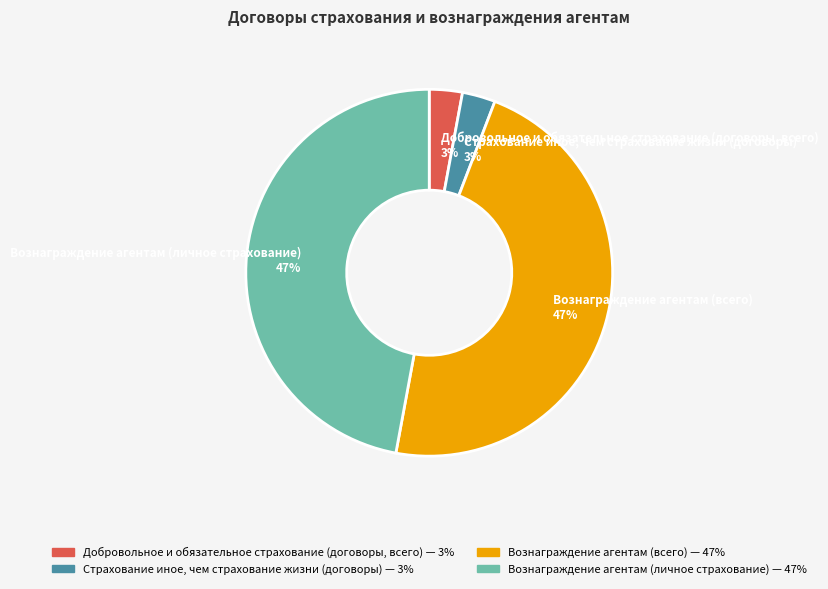

How many slices are in this pie chart?

4